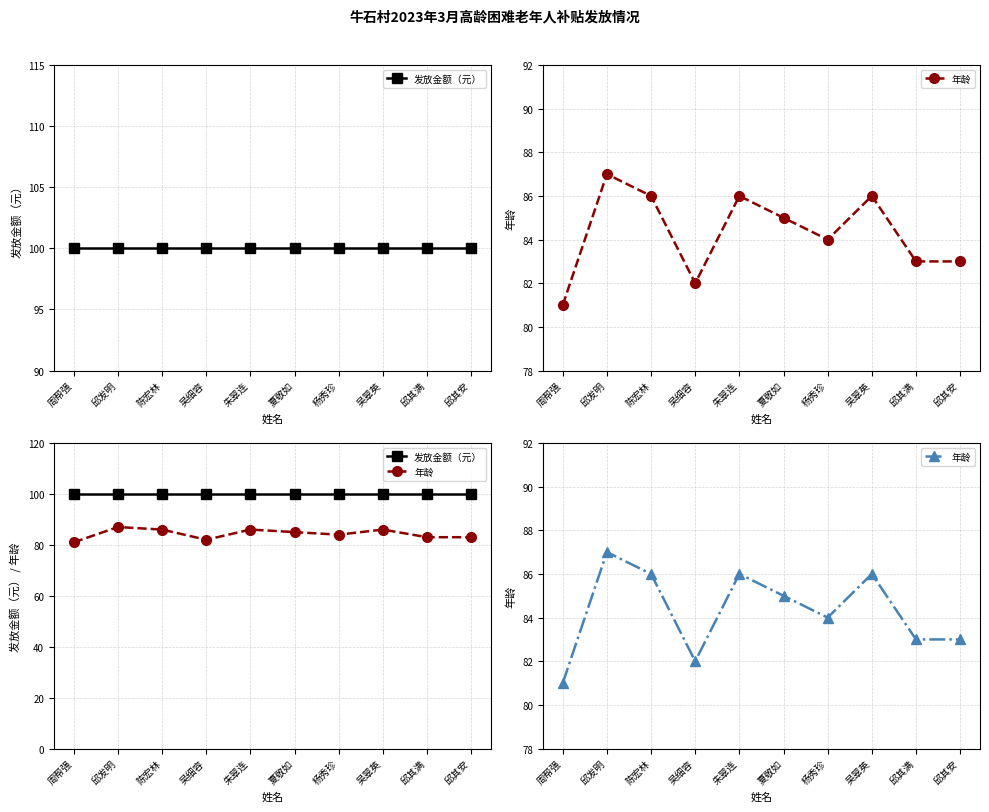

Is it true that 发放金额（元） equals 141 at 杨秀珍?

False